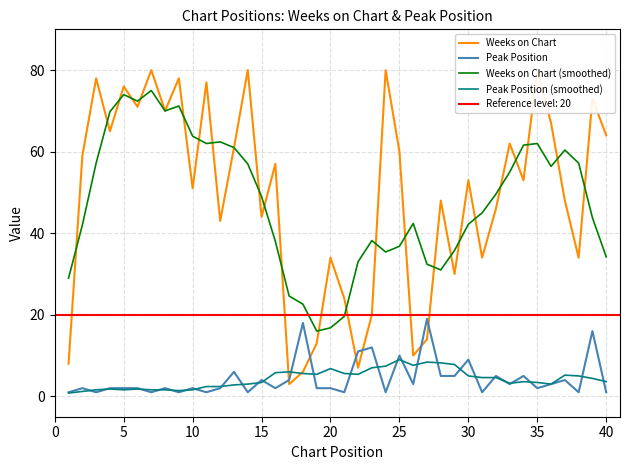

What is the difference between the maximum and minimum values in the Weeks on Chart series?

77.0